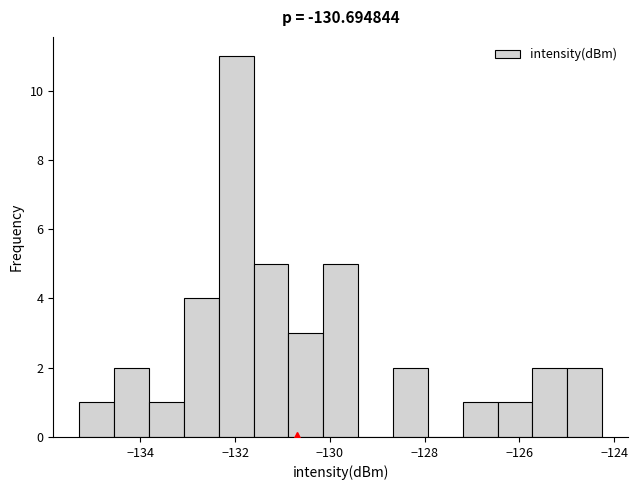

Read against the x-axis, roughly where is the centre of the tallest bar?

-132.0